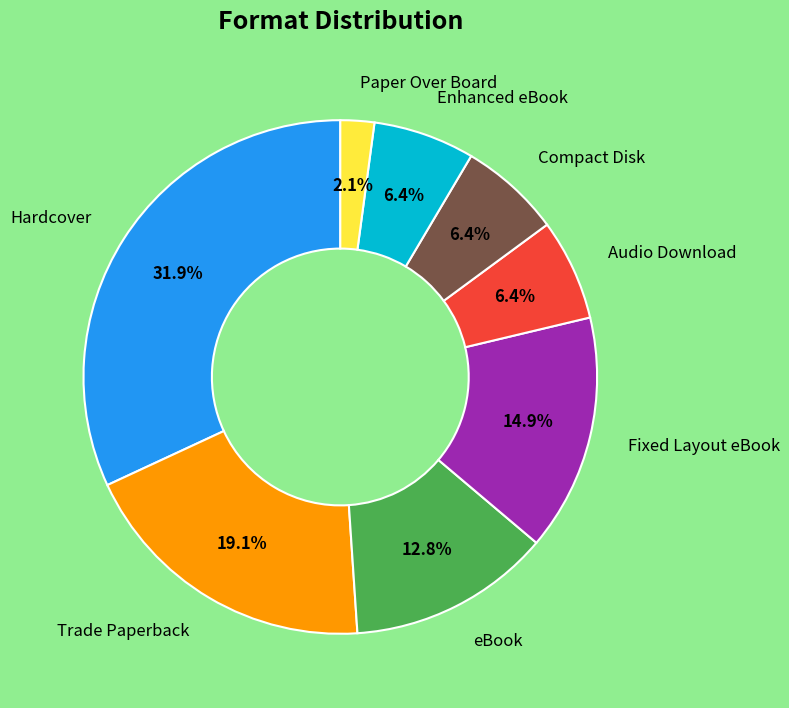

Does any single category account for the majority?

No